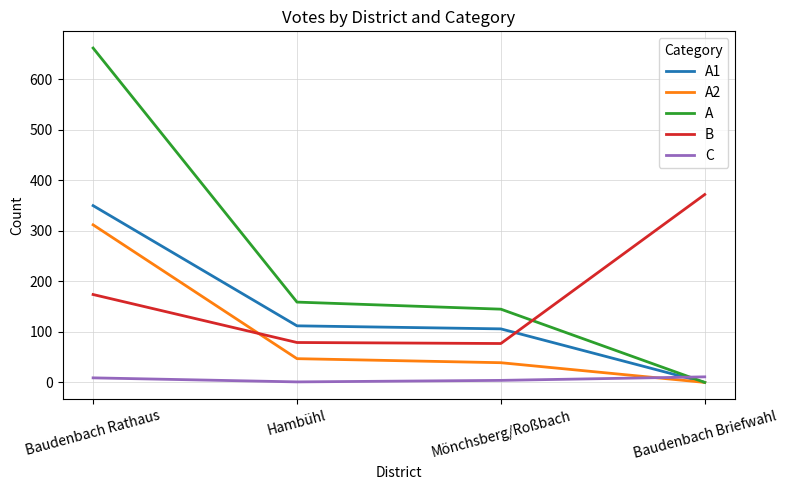

At which category is the sum across all series the highest?

Baudenbach Rathaus